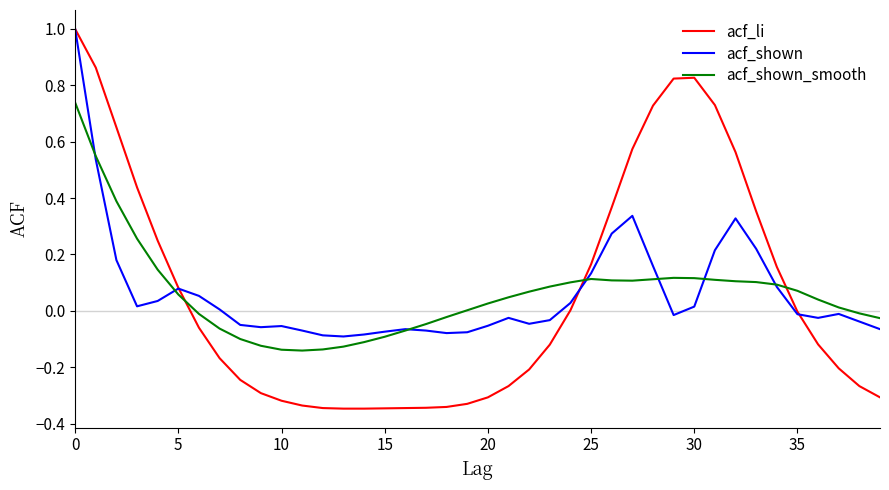

What is the difference between the maximum and minimum values in the acf_li series?

1.3